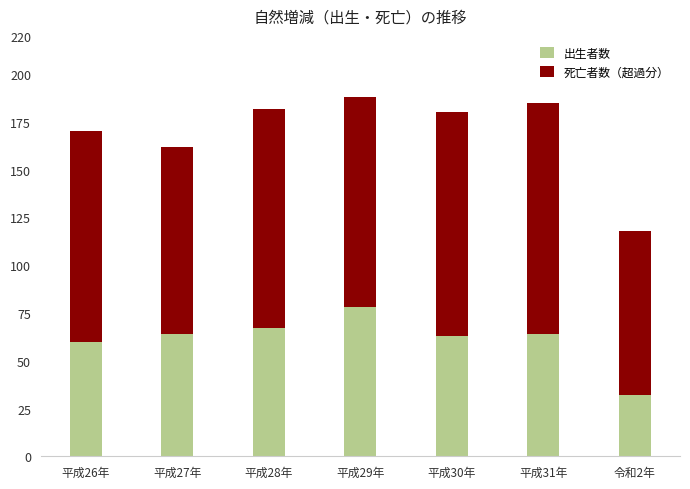

What value does the 出生者数 series have at 平成30年?

63